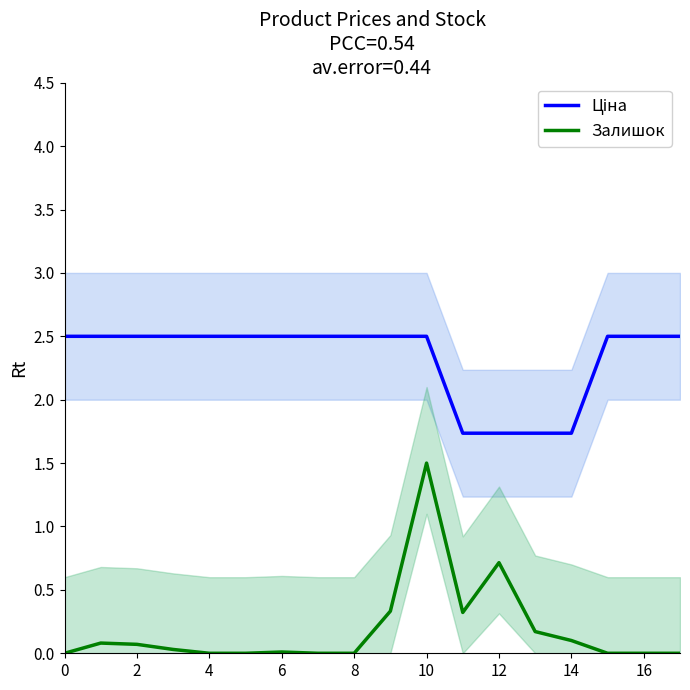

True or false: Залишок has a value of 0.1 at 2.

True